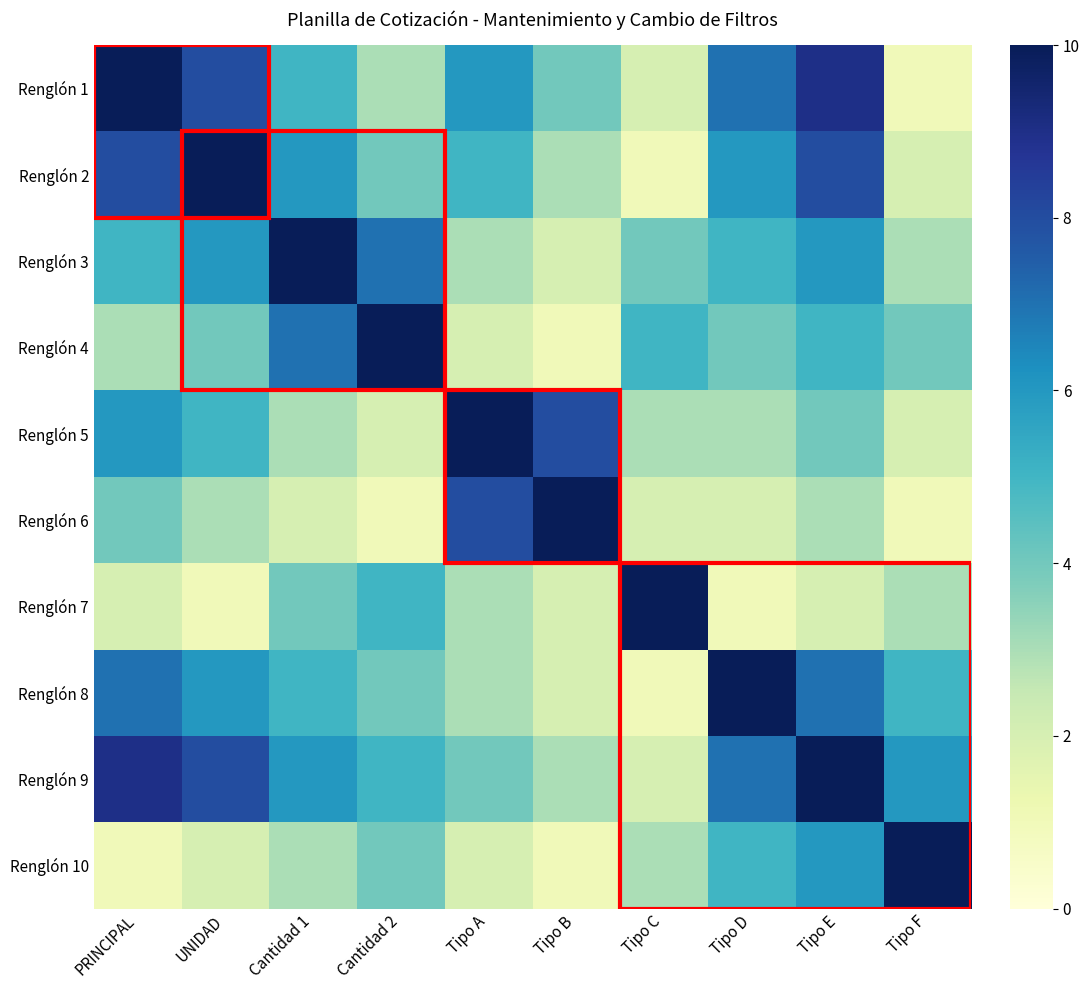

At which category is the sum across all series the highest?

Tipo E